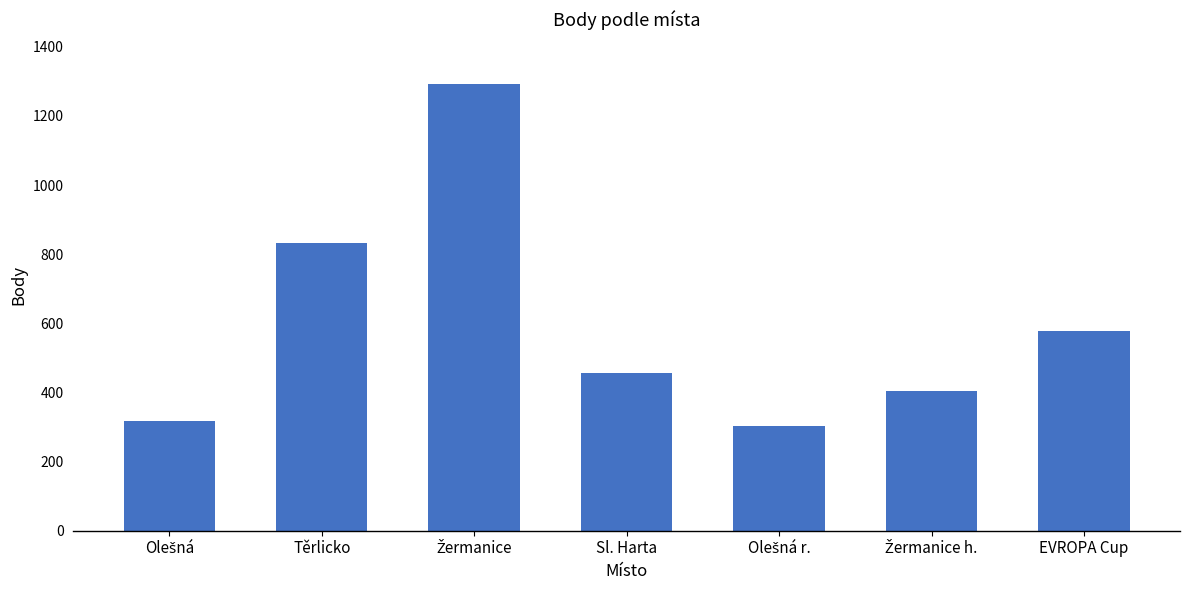

How many series are shown in this chart?

1